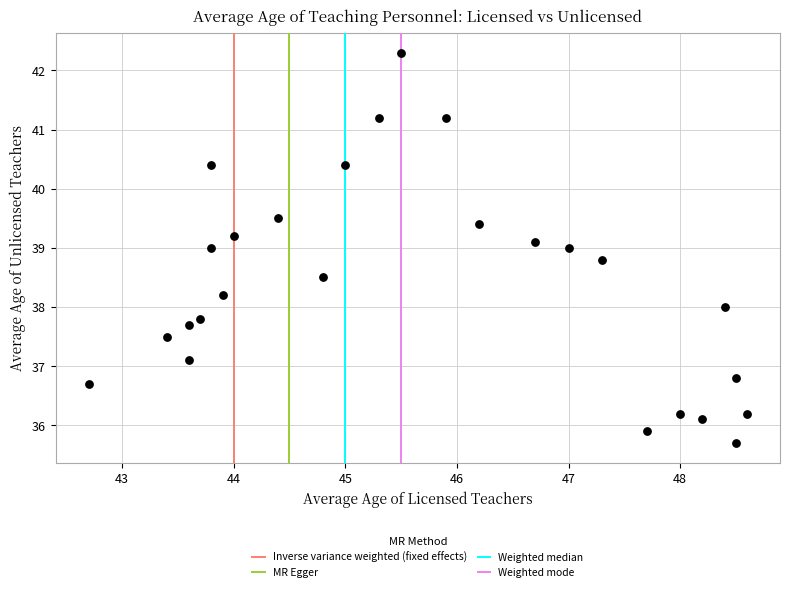

What is the range of X values (max minus min)?

5.9